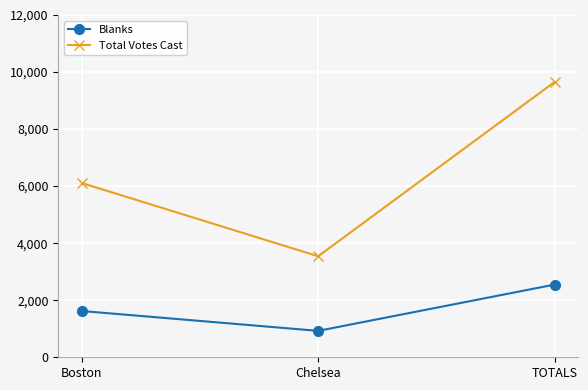

At which label does Total Votes Cast reach its peak?

TOTALS